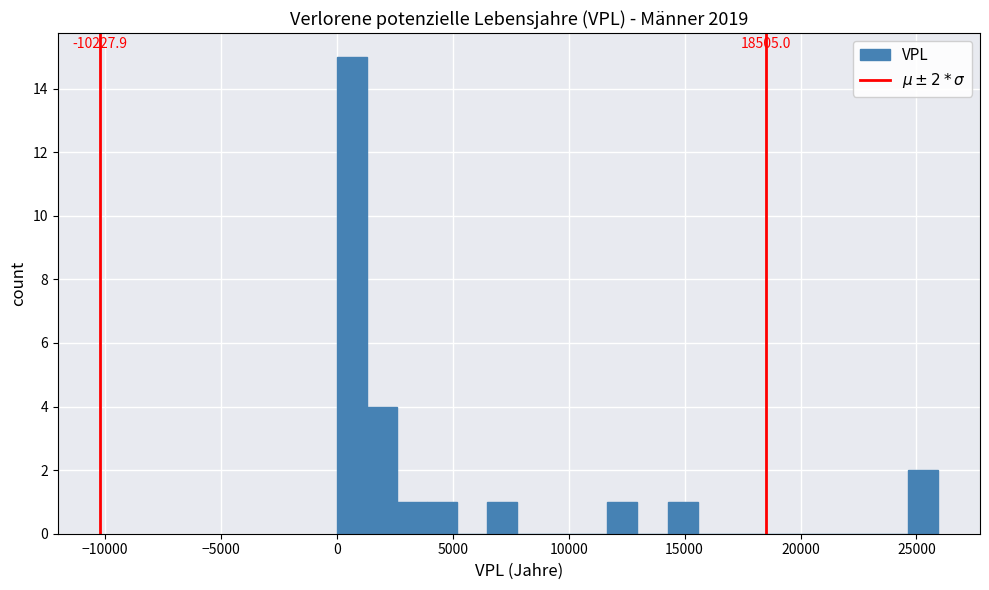

Read against the x-axis, roughly where is the centre of the tallest bar?

500